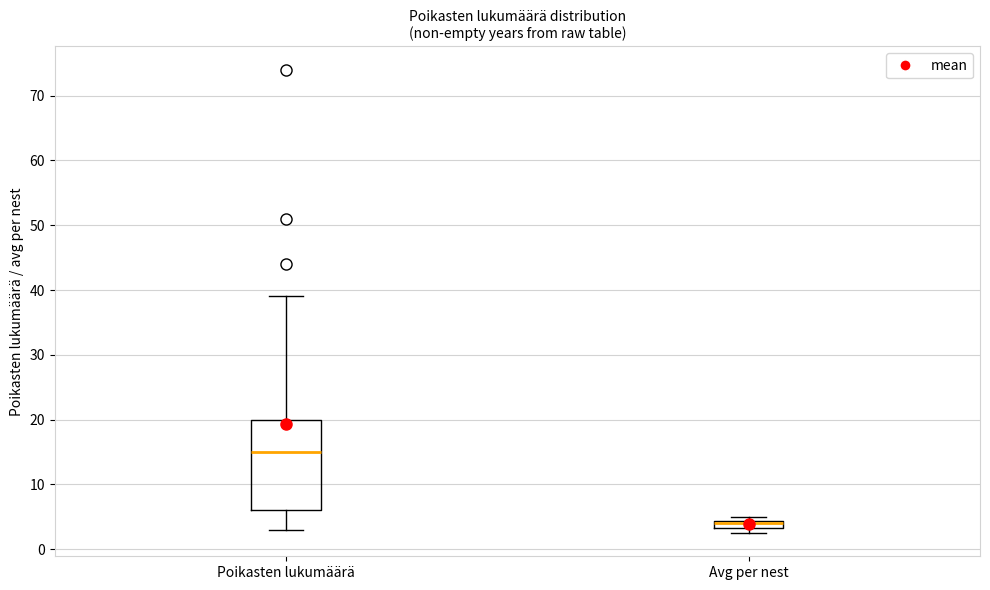

Which box is the tallest, from its lower edge to its upper edge?

Poikasten lukumäärä